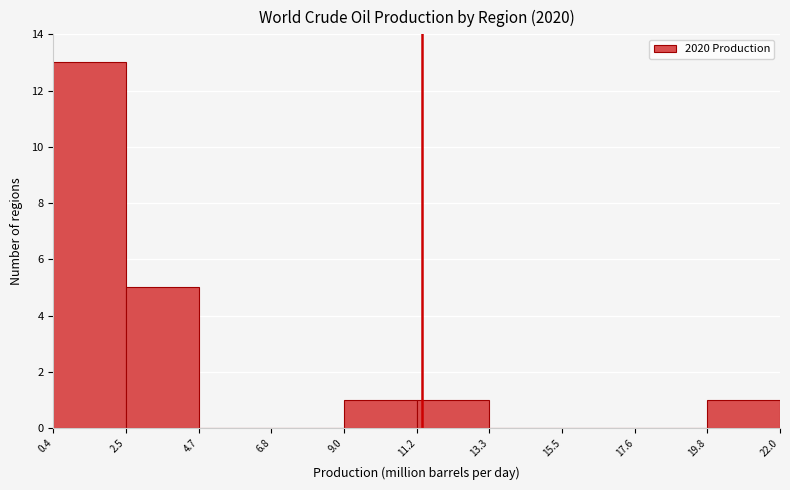

Over which range of the x-axis is the bar tallest?

0.4 to 2.5